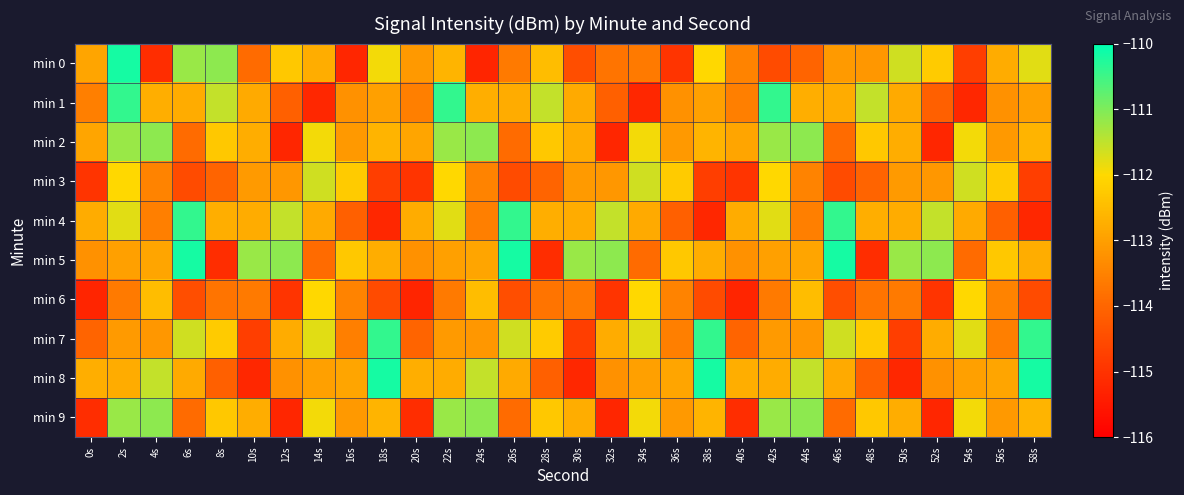

What is the total value across all series at 54s?

-1128.9